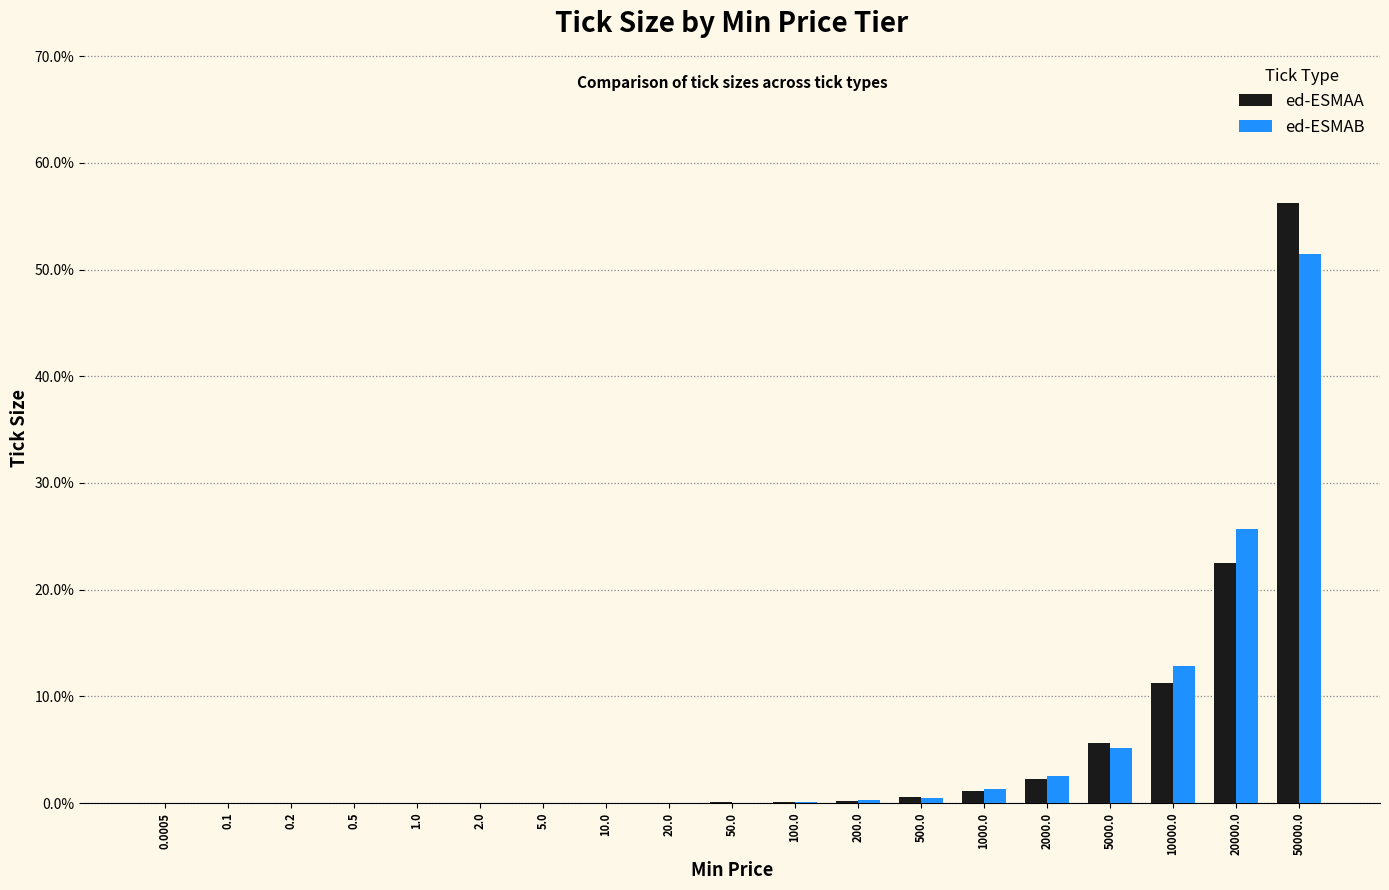

What is the highest value of the ed-ESMAB series?

51.4